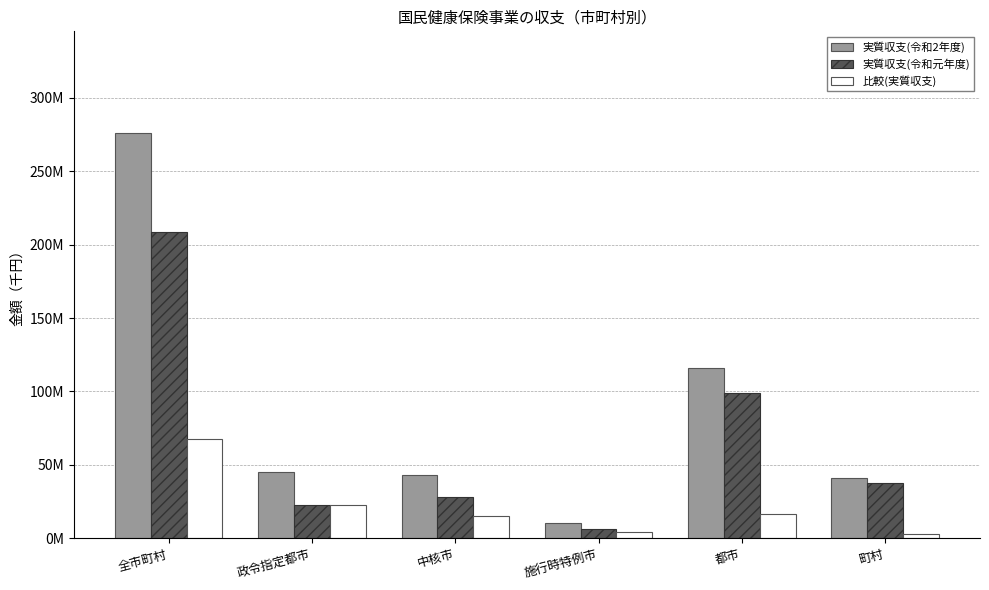

Which has a higher value, 施行時特例市 or 政令指定都市?

政令指定都市